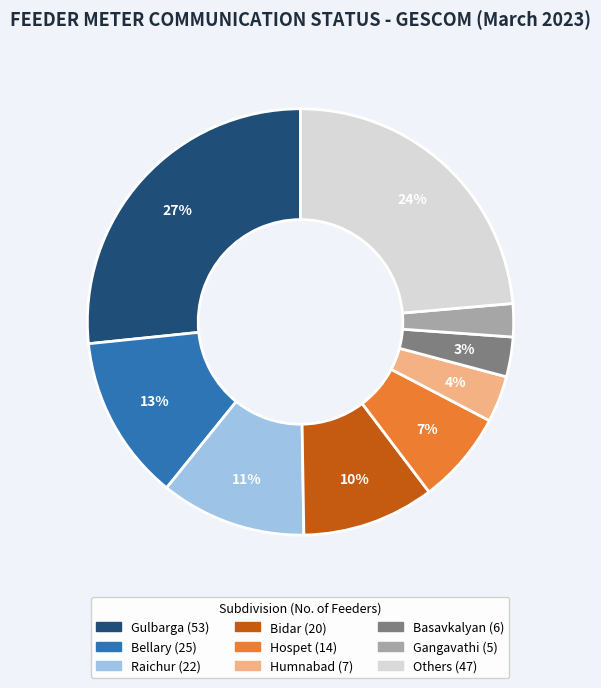

How many segments does this pie chart have?

9